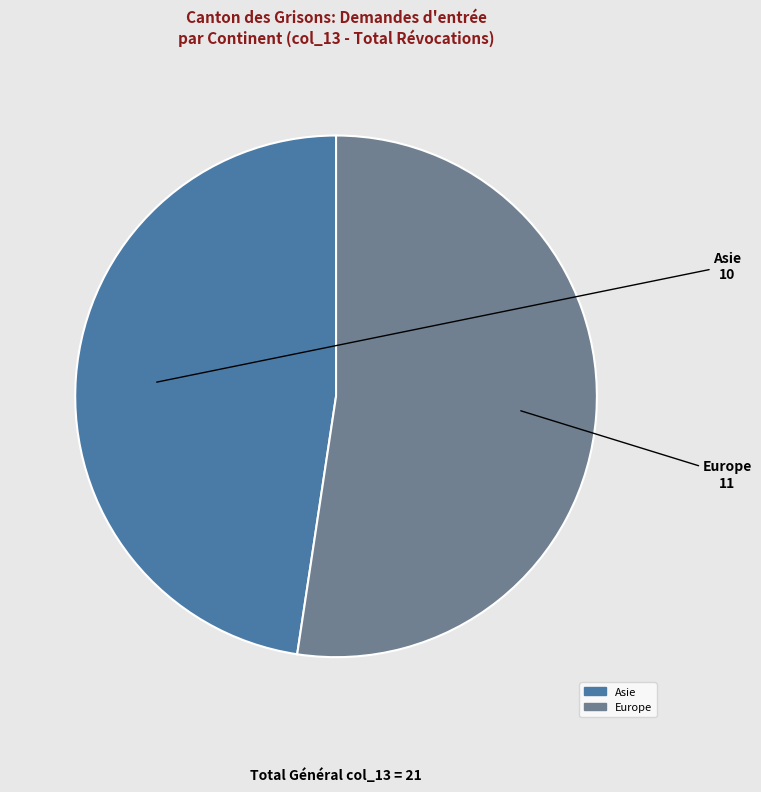

Rank the categories by value from highest to lowest.

Europe, Asie